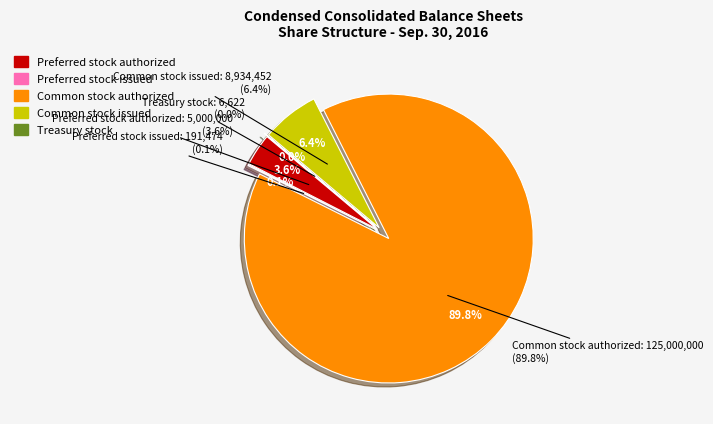

To the nearest percent, what is the combined percentage of Common stock issued and Preferred stock authorized?

10%